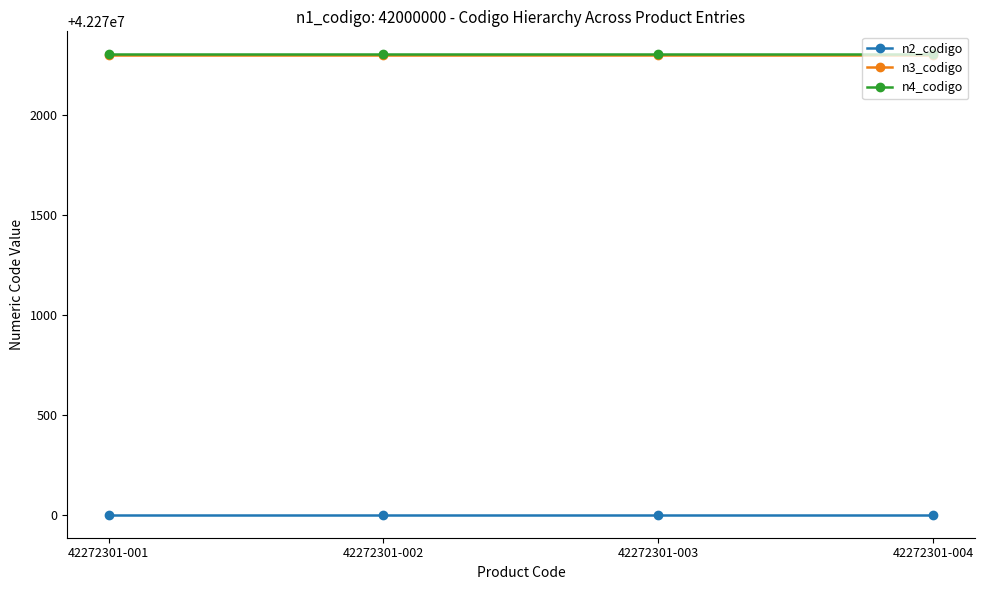

Is it true that n4_codigo equals 17409441 at 42272301-001?

False